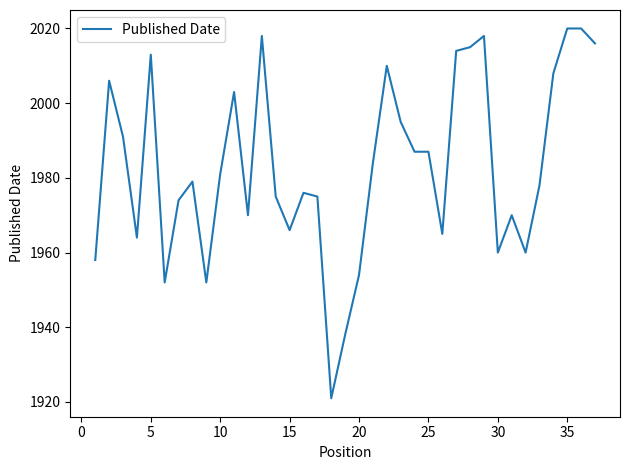

What is the difference between the maximum and minimum values?

99